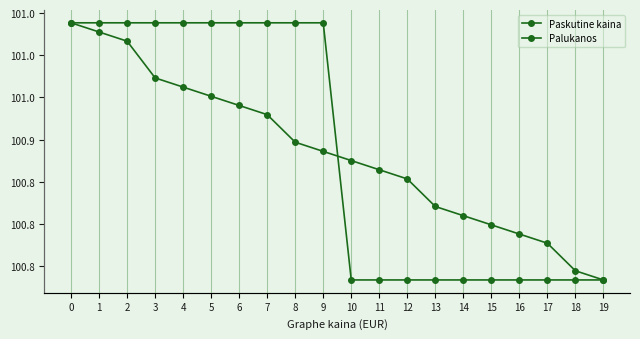

What is the maximum value for Palukanos?

1.2